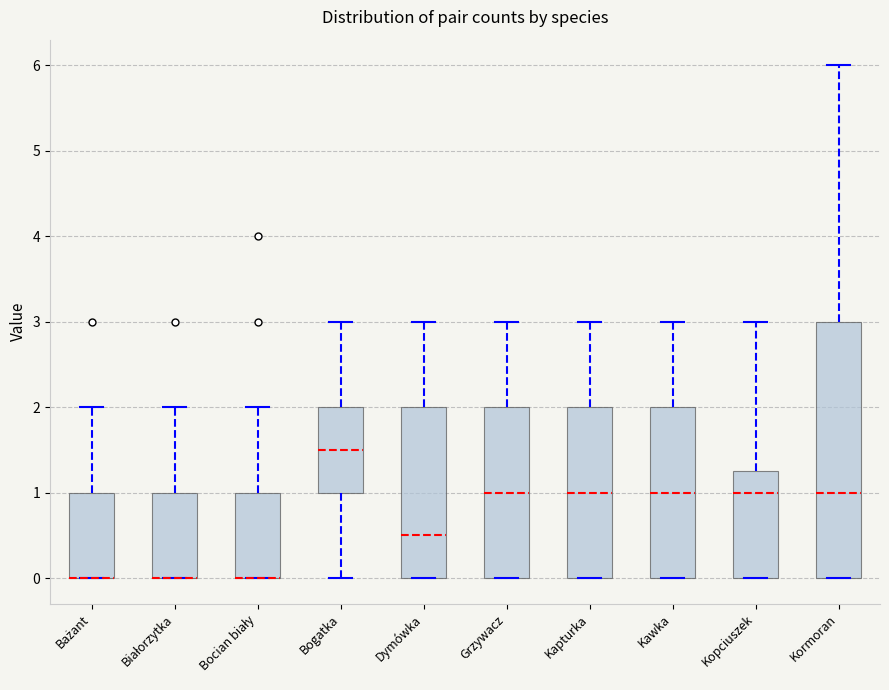

Where does the upper whisker of the box for Kormoran end on the y-axis? The values are not printed on the chart, so give them approximately, as read against the axis.

6.0